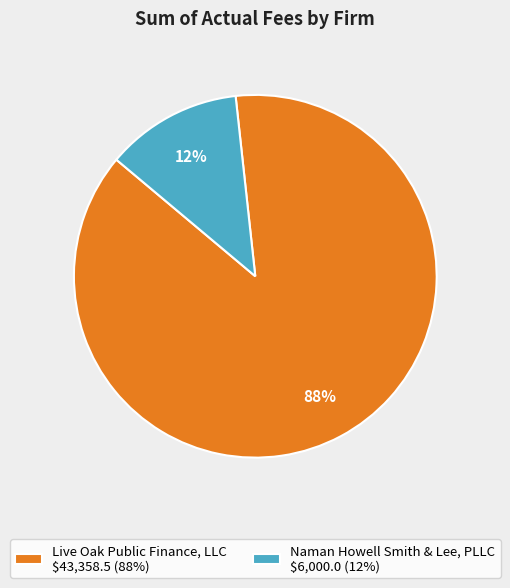

To the nearest percent, what percentage of the pie is Live Oak Public Finance, LLC?

88%